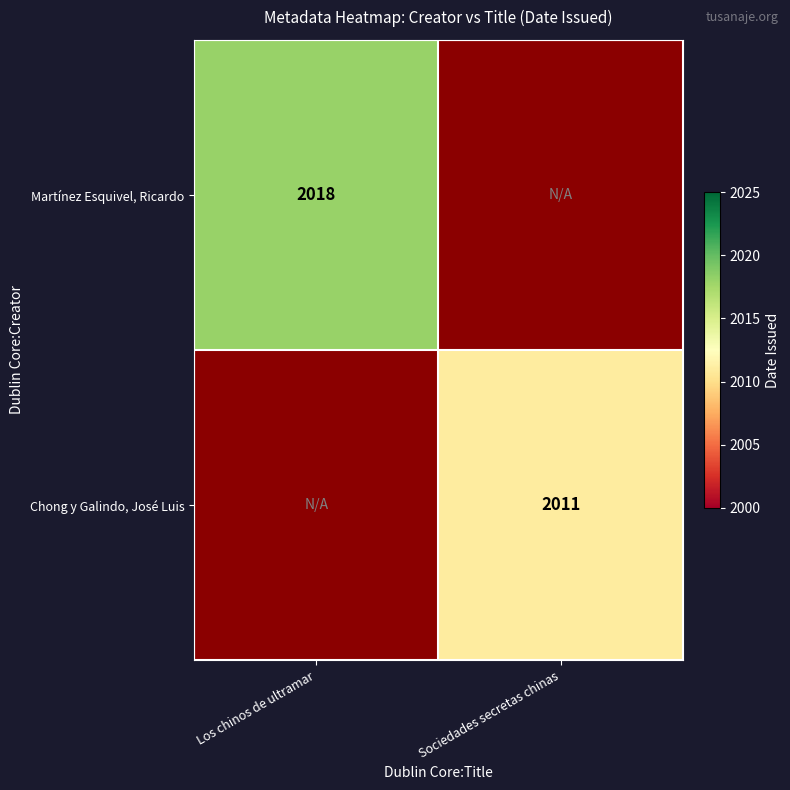

True or false: Martínez Esquivel, Ricardo has a value of 2018 at Los chinos de ultramar.

True